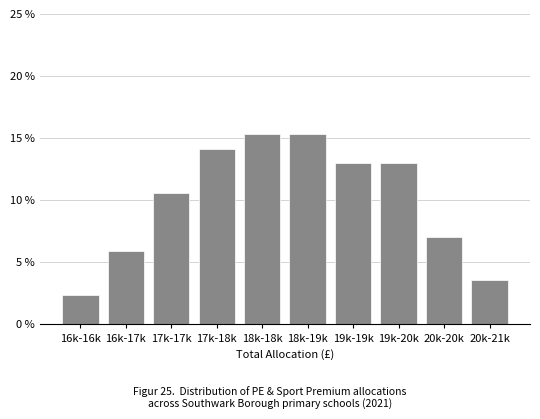

Reading left to right, what are all the values shown in this chart?

16k-16k=2.4	16k-17k=5.9	17k-17k=10.6	17k-18k=14.1	18k-18k=15.3	18k-19k=15.3	19k-19k=12.9	19k-20k=12.9	20k-20k=7.1	20k-21k=3.5